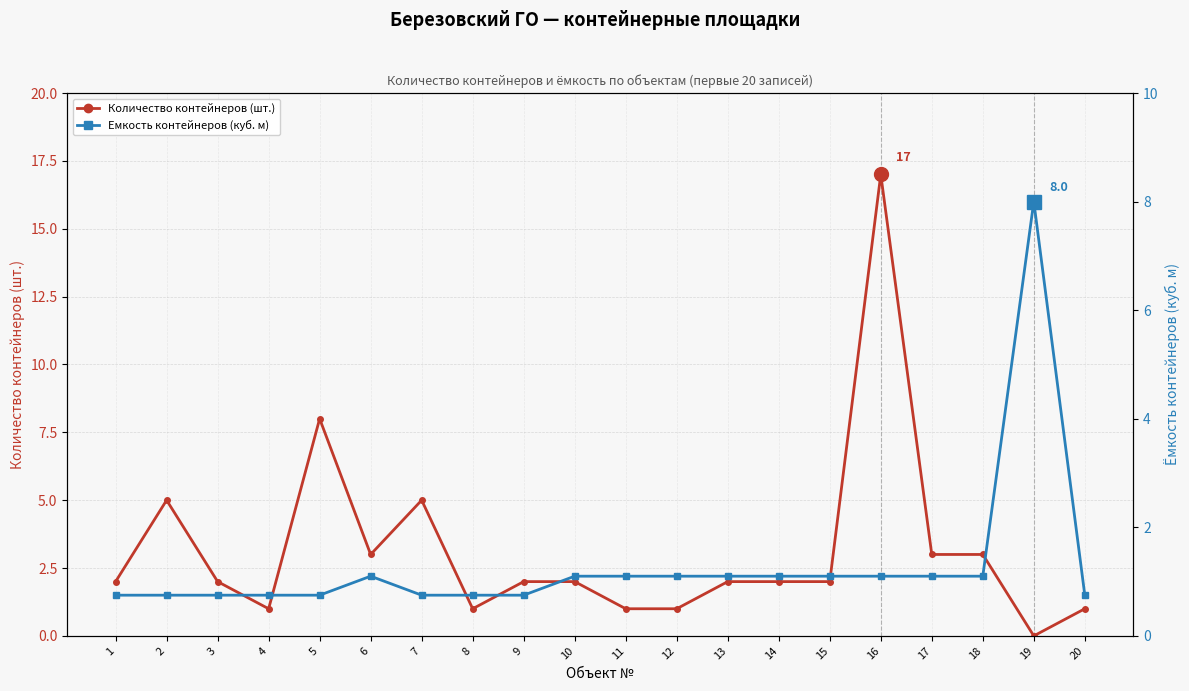

Is it true that Количество контейнеров (шт.) equals 0.3 at 20?

False